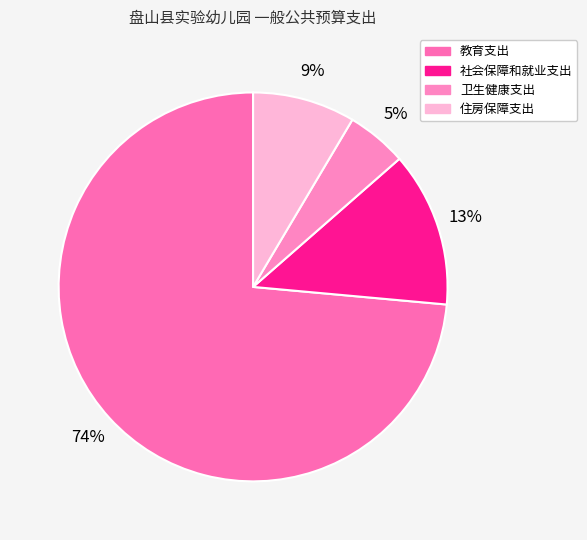

Is the sum of 社会保障和就业支出 and 卫生健康支出 greater than half?

No